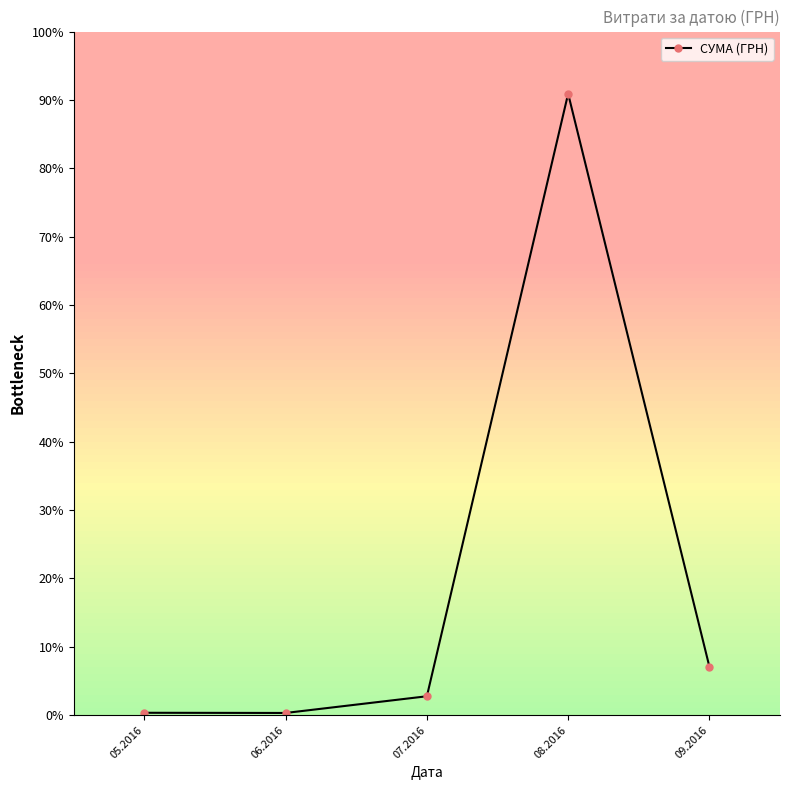

The chart shows a value of 20717.4 at 07.2016. True or false?

True